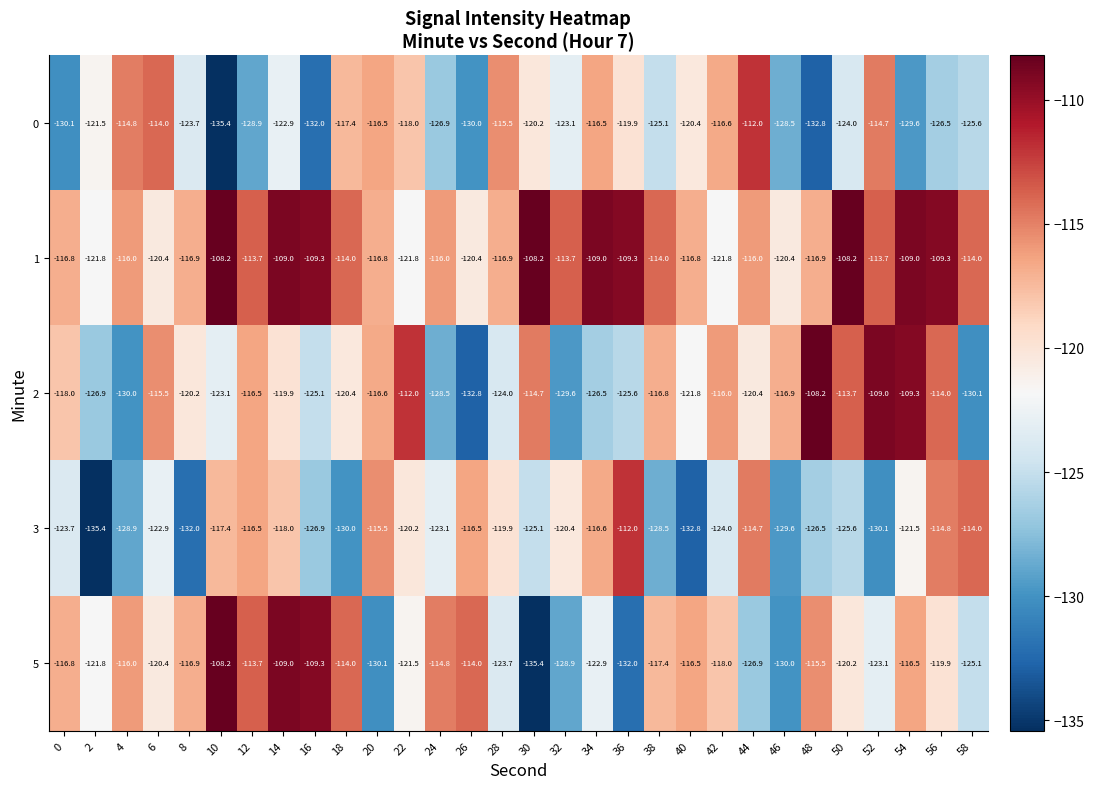

Count the number of categories in the chart.

30